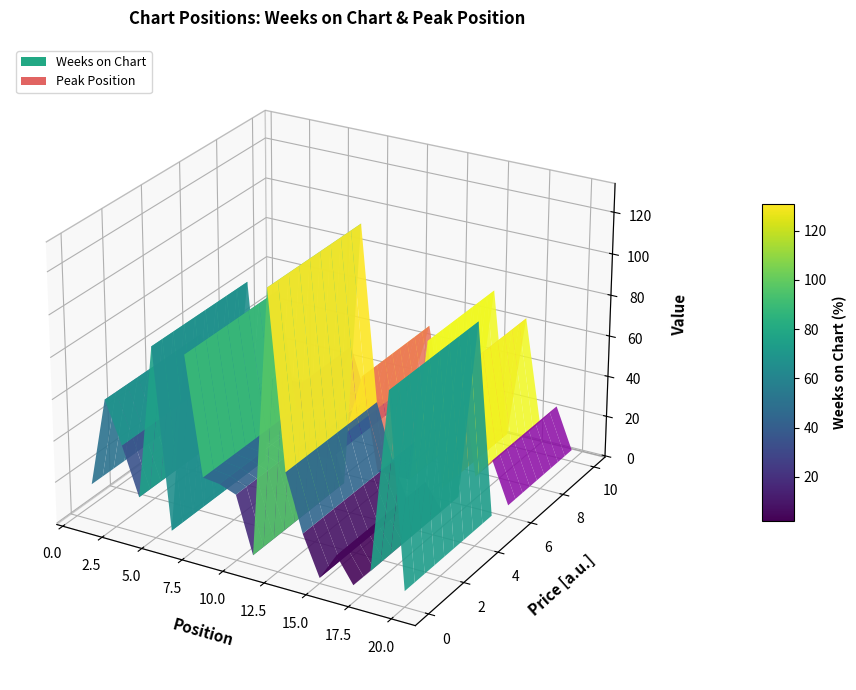

Reading left to right, transcribe all the data shown in this chart.

Weeks on Chart: 17	60	40	17	91	5	91	35	34	31	4	131	48	21	2	15	3	12	98	7
Peak Position: 1	1	1	1	1	6	1	1	1	4	10	1	1	1	15	1	13	3	5	1